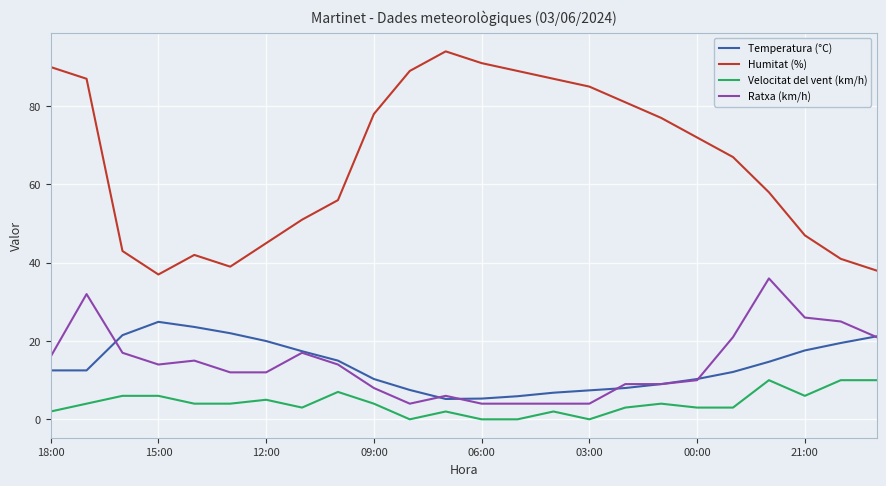

How many lines are shown in the chart?

4